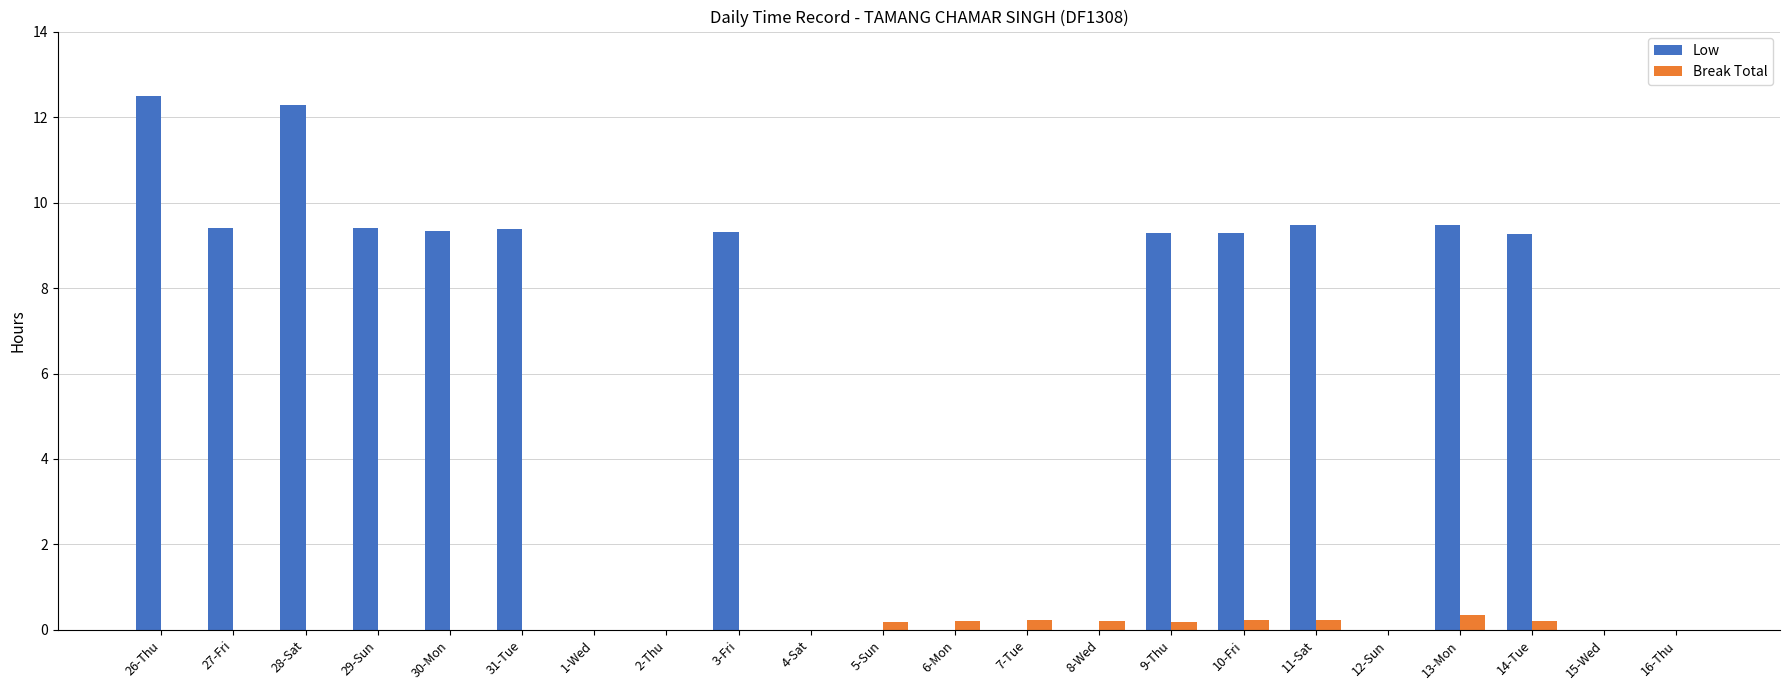

Where does the Low series first go above 9?

26-Thu